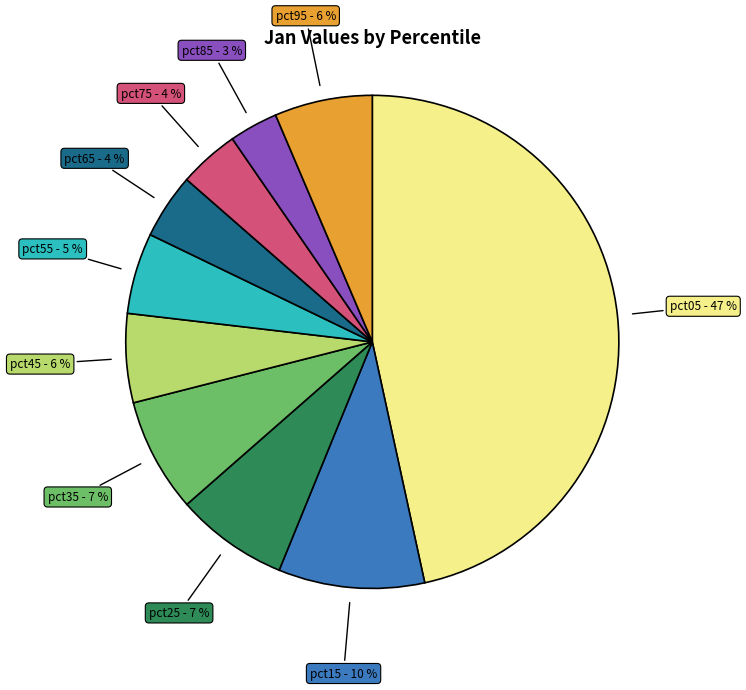

To the nearest percent, what is the combined percentage of pct95 and pct15?

16%